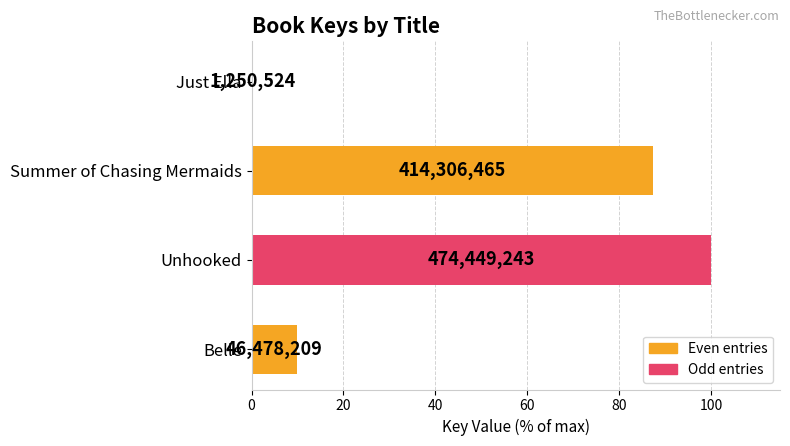

Are the bars horizontal?

Yes